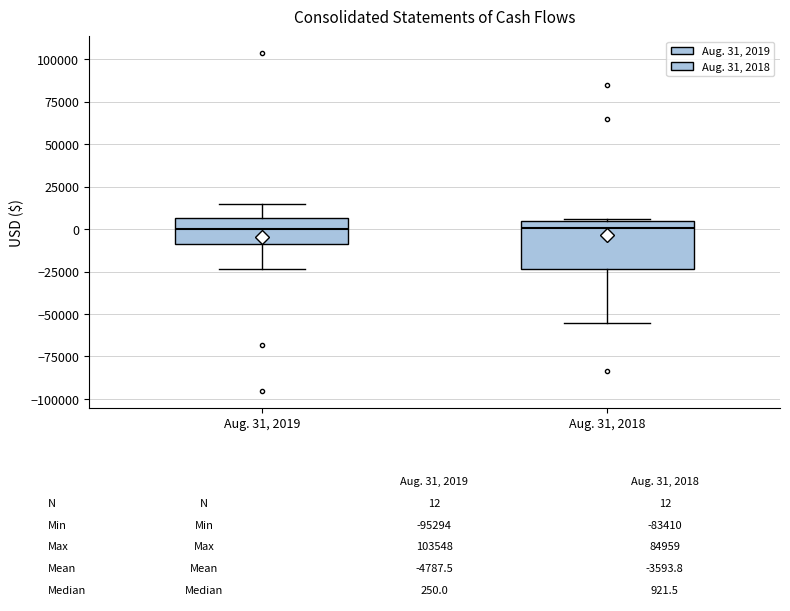

Which box is the tallest, from its lower edge to its upper edge?

Aug. 31, 2018